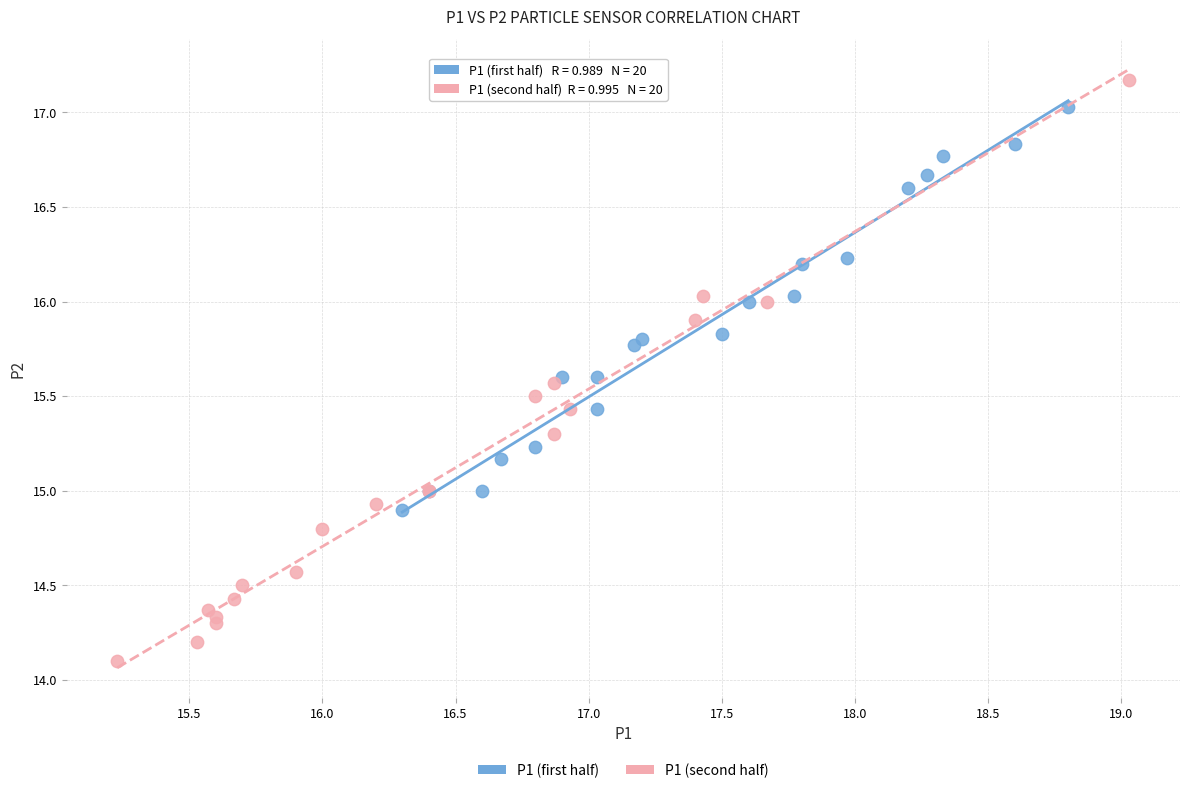

Which series has the widest spread of Y values?

P1 (second half)